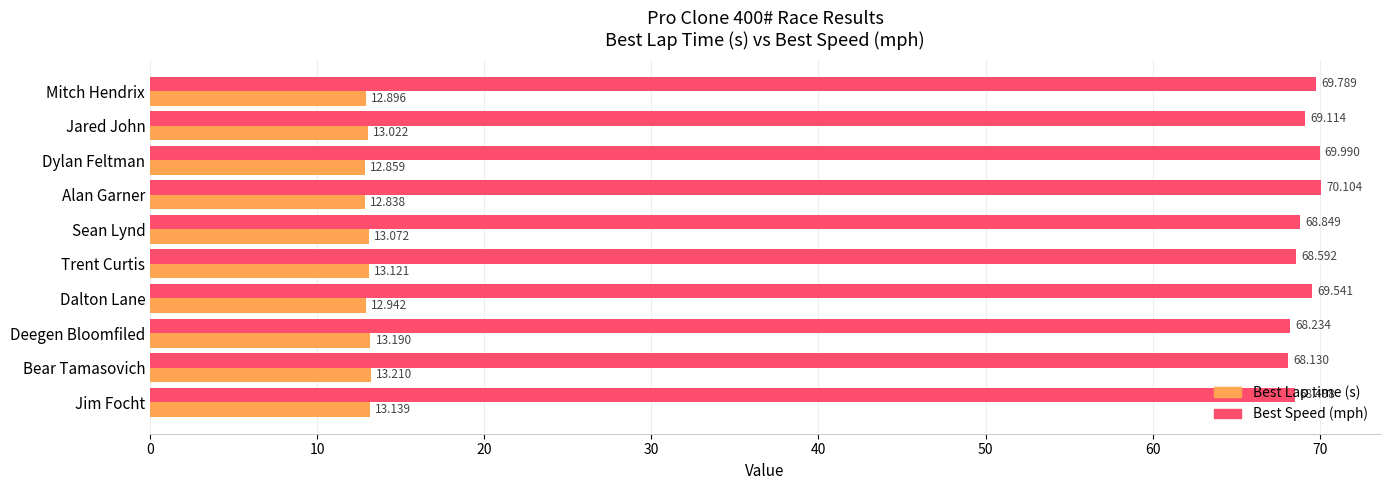

At which category does the chart reach its minimum across all series?

Alan Garner